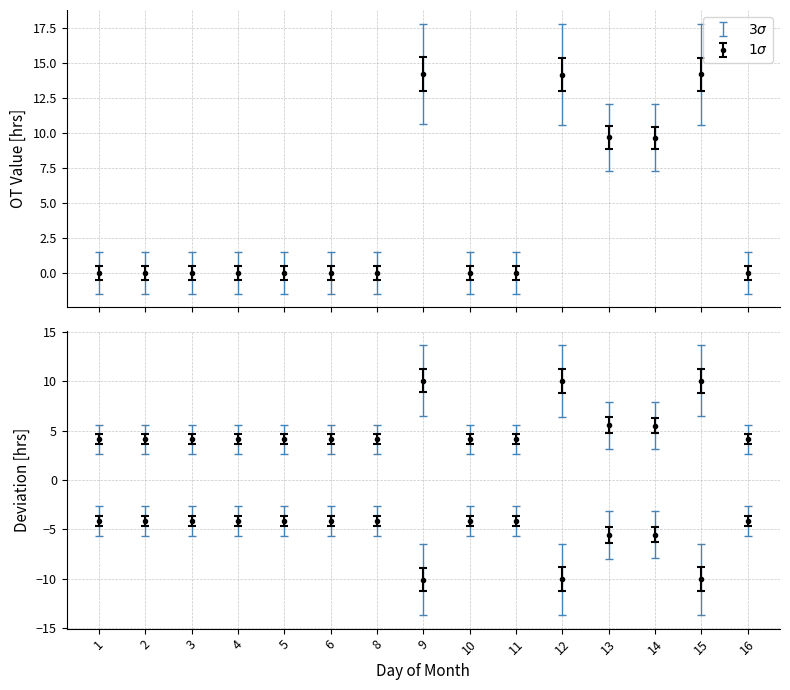

Reading left to right, list all the values displayed in this chart.

0.0	0.0	0.0	0.0	0.0	0.0	0.0	14.2	0.0	0.0	14.2	9.7	9.7	14.2	0.0